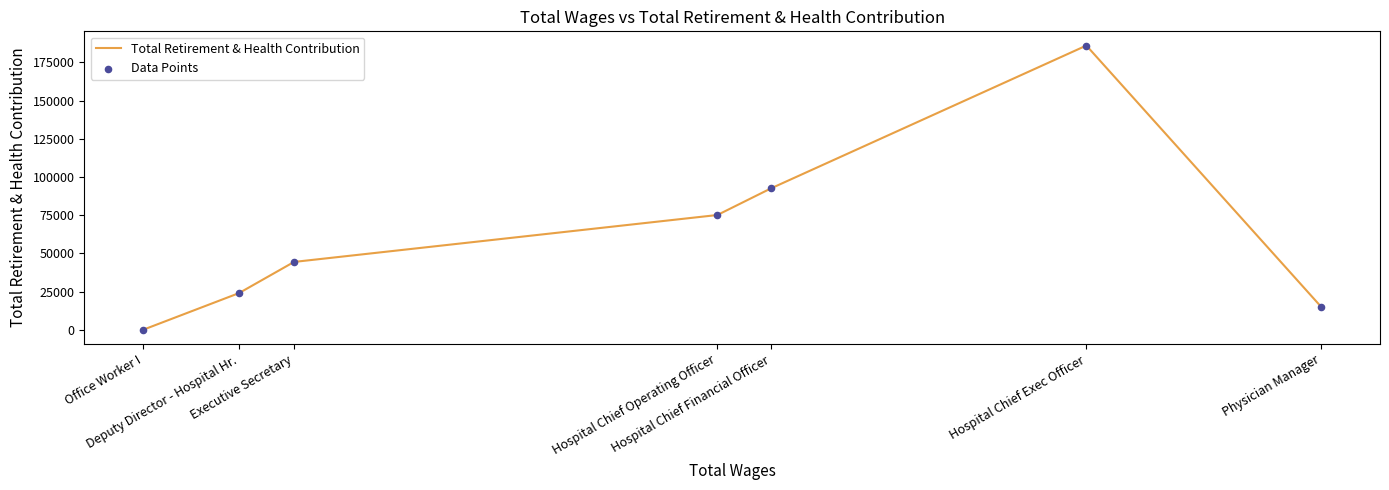

Which series has the widest spread of Y values?

Total Retirement & Health Contribution